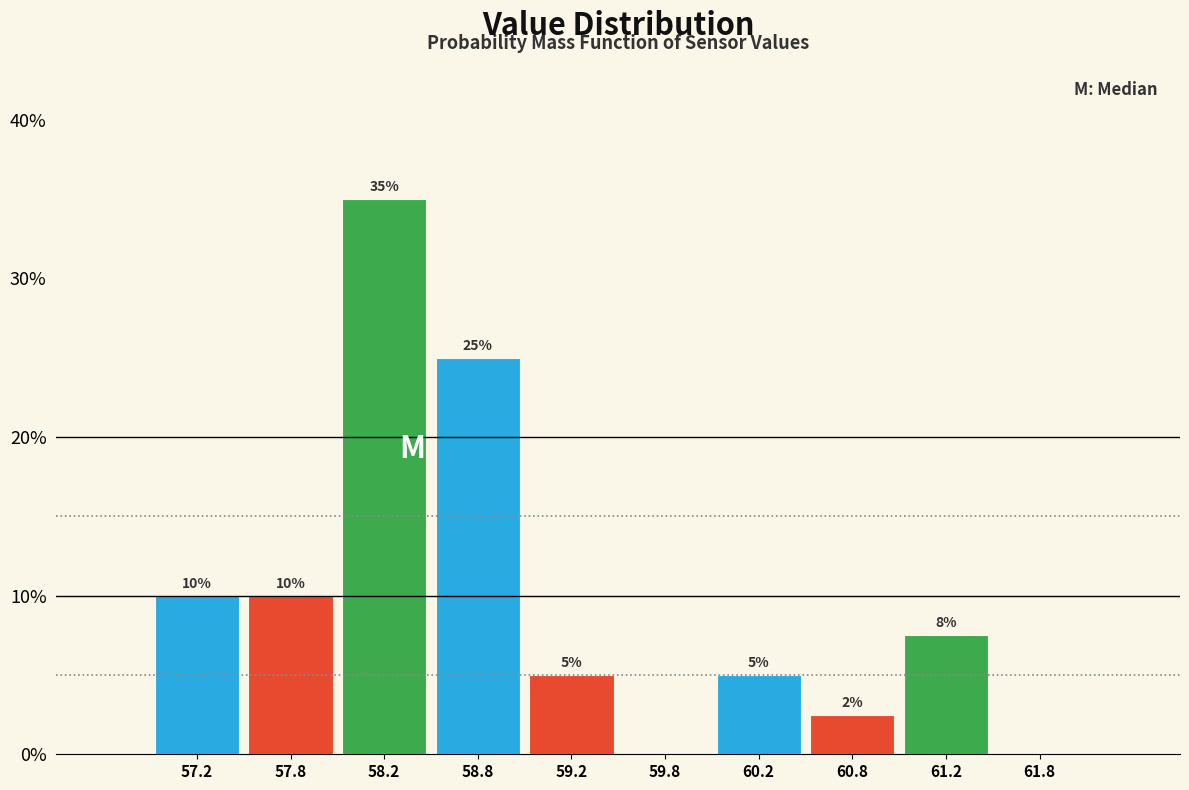

Which range on the x-axis has the tallest bar?

58.0 to 58.5